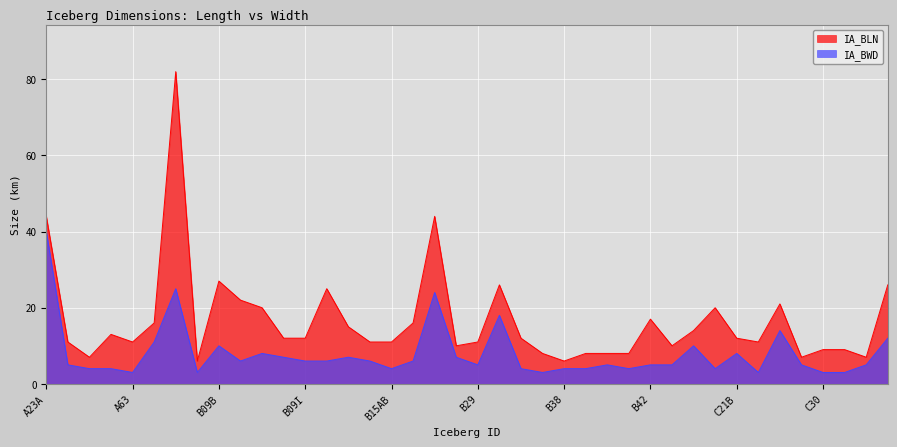

Rank the series by their average value, from highest to lowest.

IA_BLN, IA_BWD